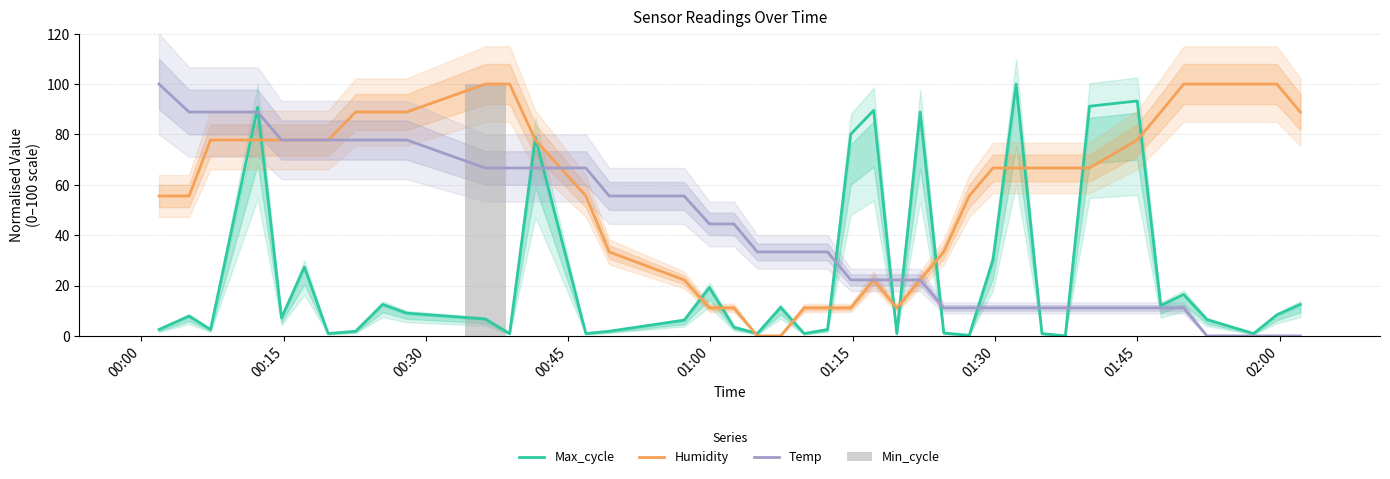

What is the value of the Max_cycle bar at the 33rd from the left?

91.2